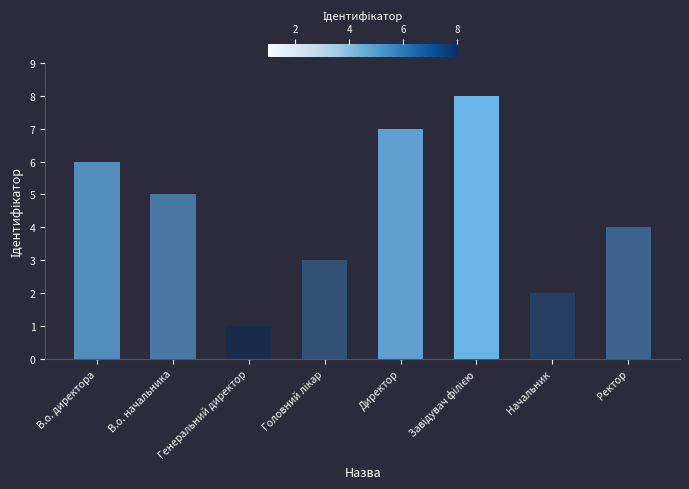

At which label is the value closest to 4?

Ректор